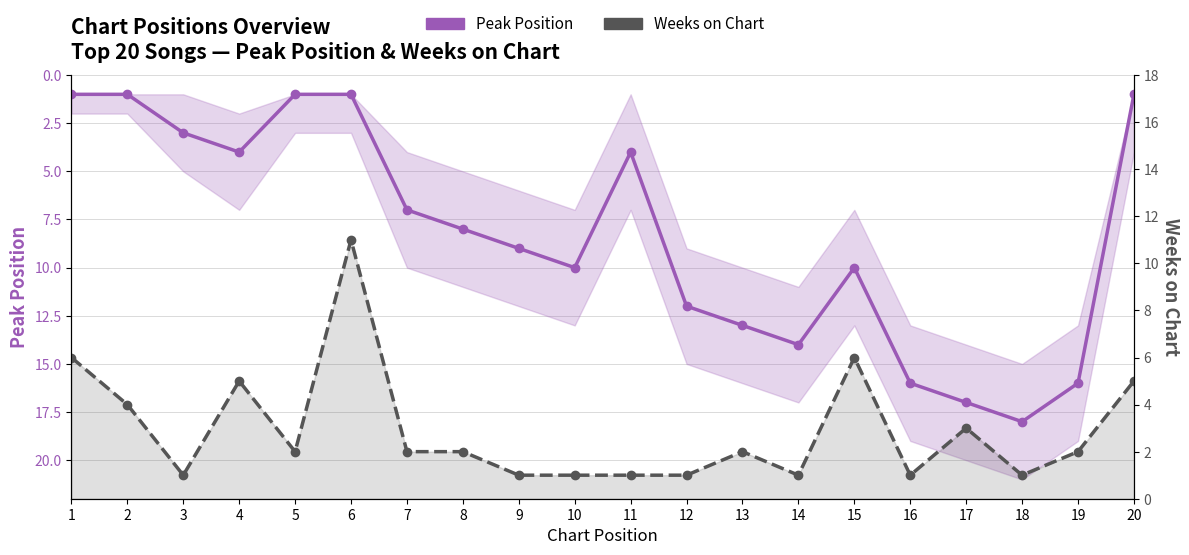

Which category has the highest value across all series?

18